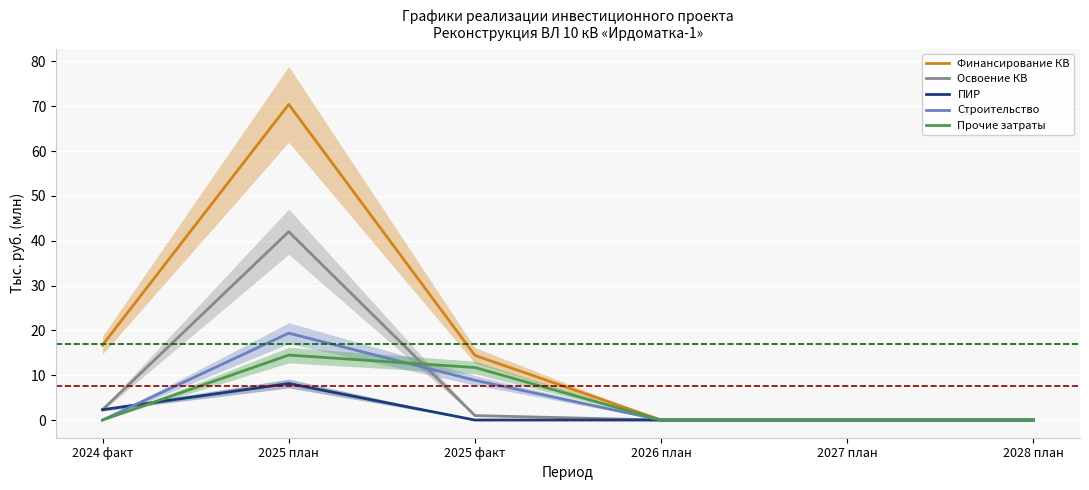

At which label does Прочие затраты reach its peak?

2025 план